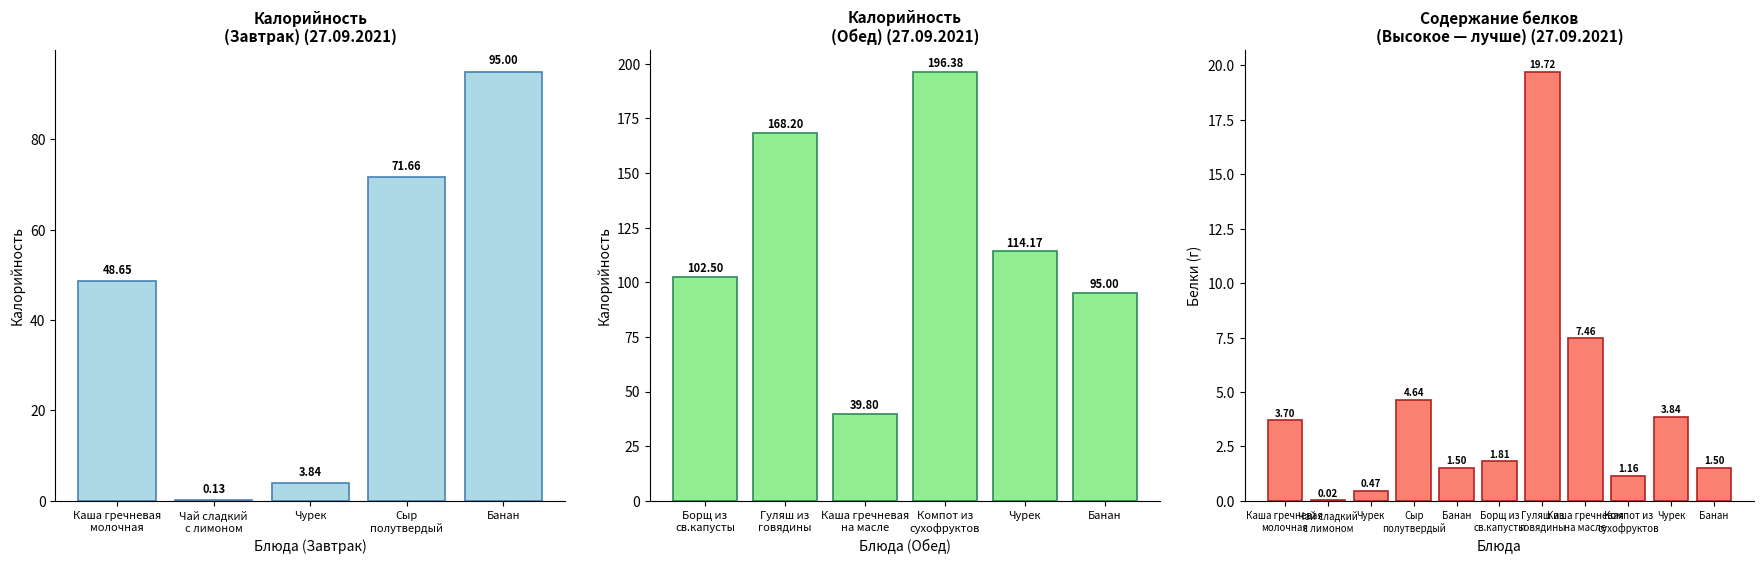

What is the value of the Калорийность bar at the 5th from the left?

95.0